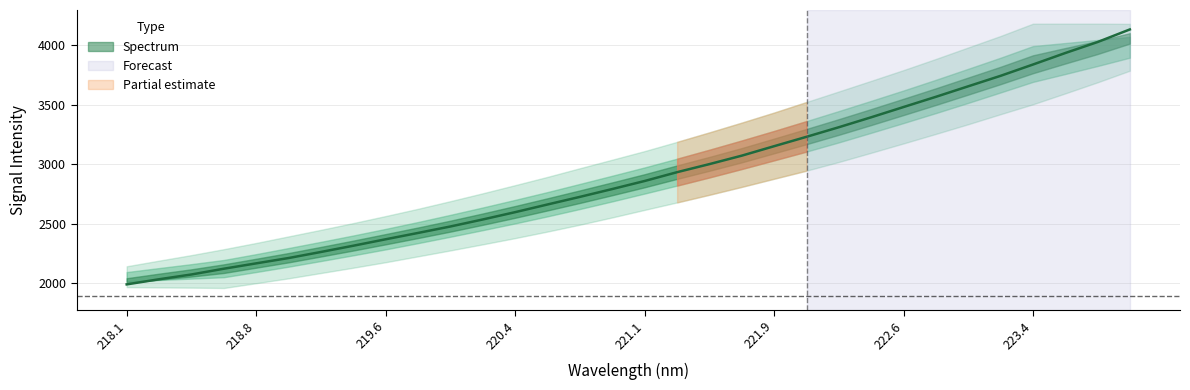

Reading right to left, transcribe all the data shown in this chart.

4132.1	4026.1	3933.8	3837.3	3742.6	3654.8	3566.4	3480.8	3394.7	3311.2	3230.8	3152.1	3072.6	3001.7	2933.9	2860.1	2792.7	2726.8	2663.0	2598.5	2537.1	2478.2	2424.0	2370.8	2316.6	2264.2	2213.2	2168.5	2123.5	2075.1	2034.9	1991.9